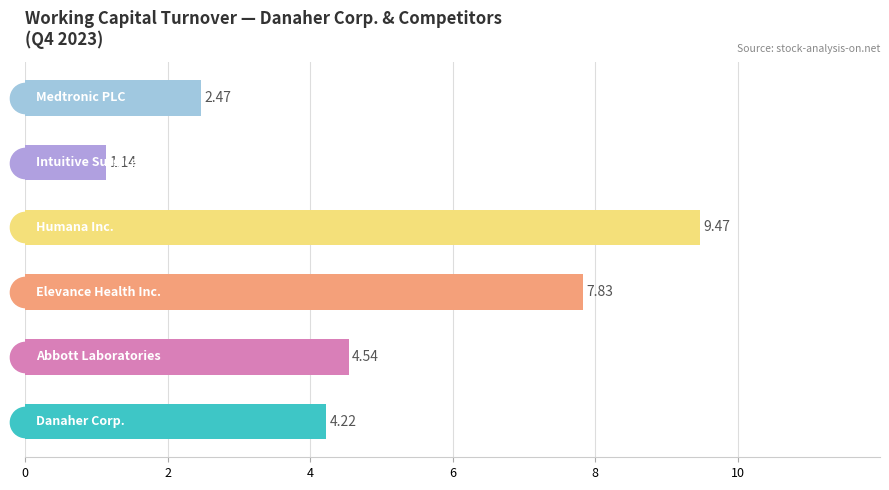

What is the value of the Abbott Laboratories bar at the 1st from the left?

4.5